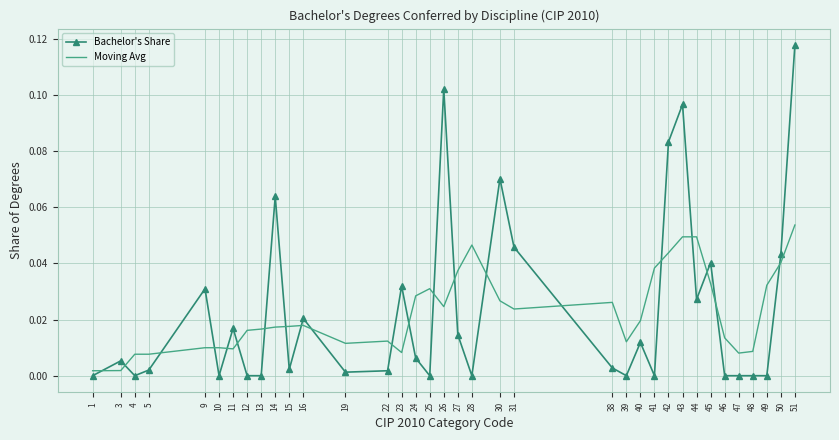

Between which two adjacent categories do Moving Avg and Bachelor's Share first intersect?

1 and 3